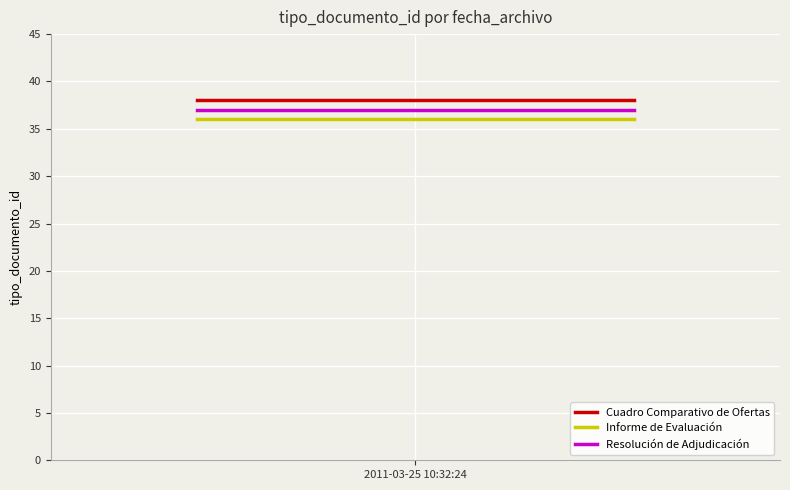

What is the maximum value shown in the chart?

38